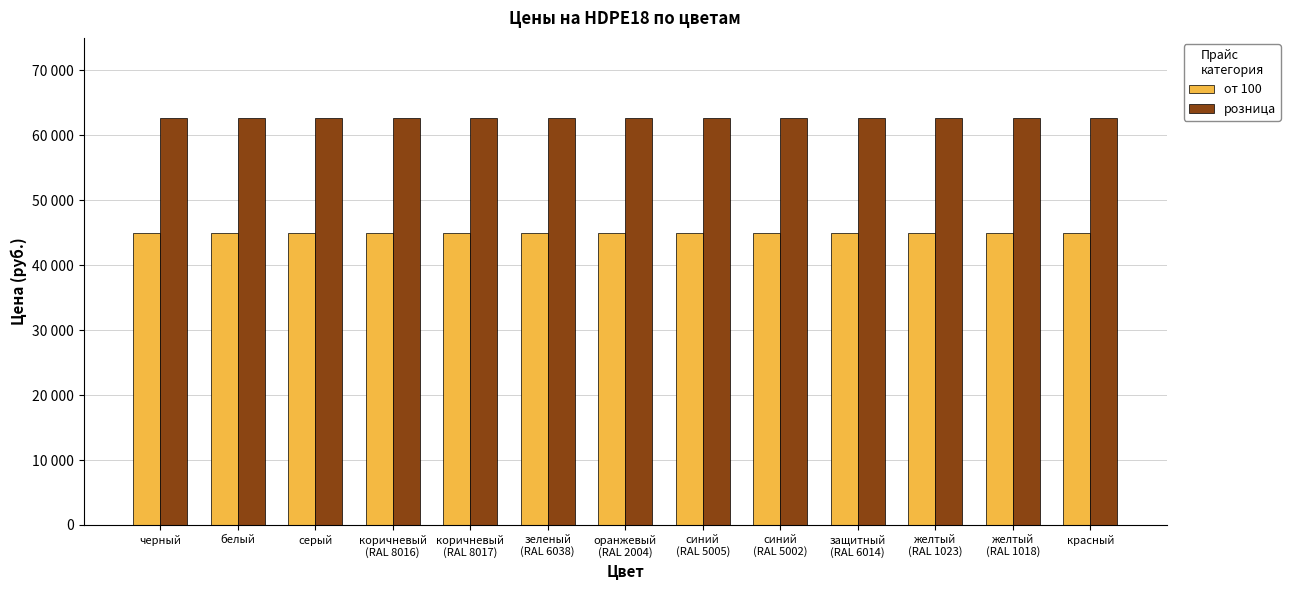

Are the bars grouped side by side (vs. stacked)?

Yes